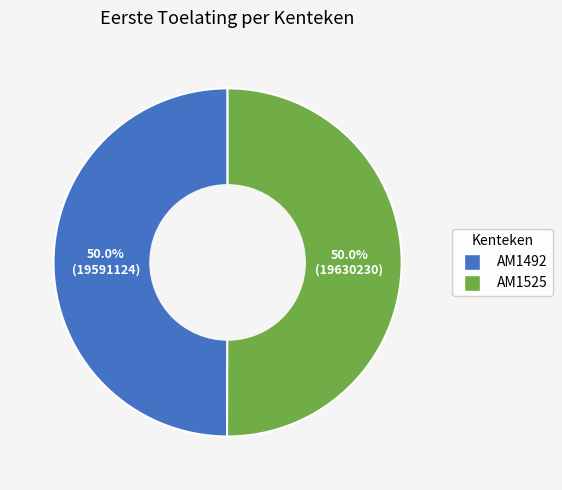

How many segments does this pie chart have?

2